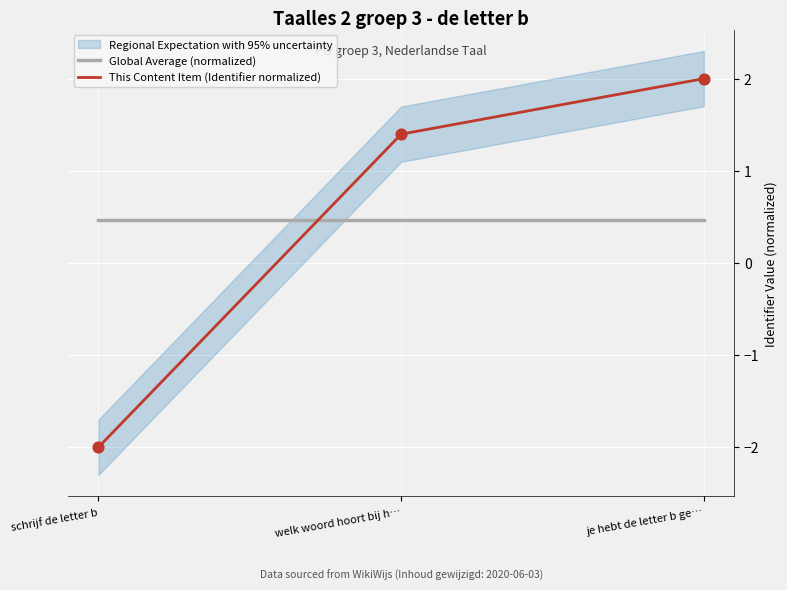

The This Content Item (Identifier normalized) series shows 1.4 at welk woord hoort bij h…. True or false?

True